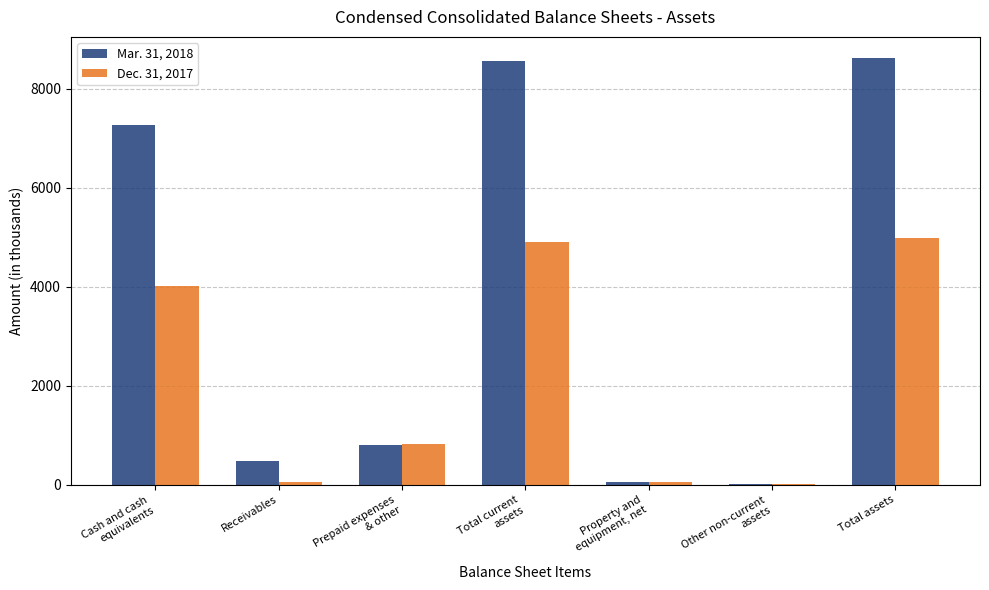

The value of Dec. 31, 2017 at Total assets is 4979. True or false?

True